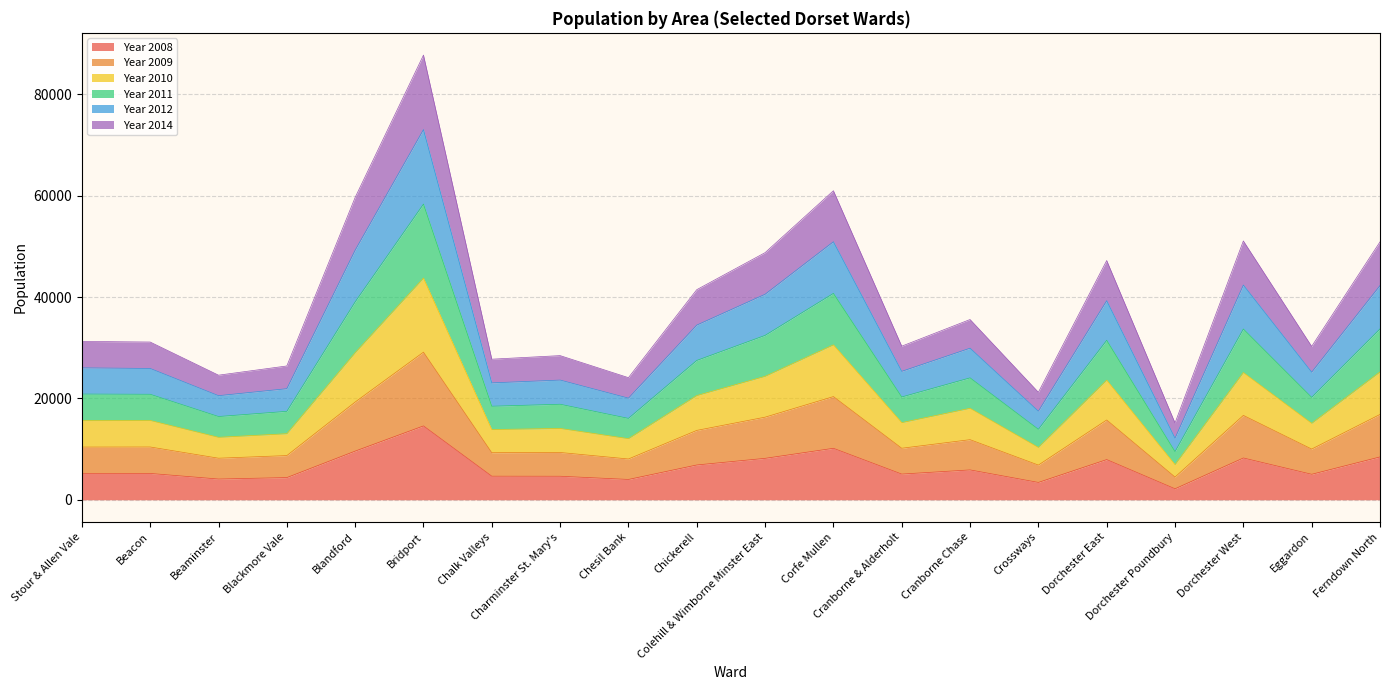

List the series in order of their overall mean, highest first.

Year 2011, Year 2012, Year 2010, Year 2009, Year 2014, Year 2008